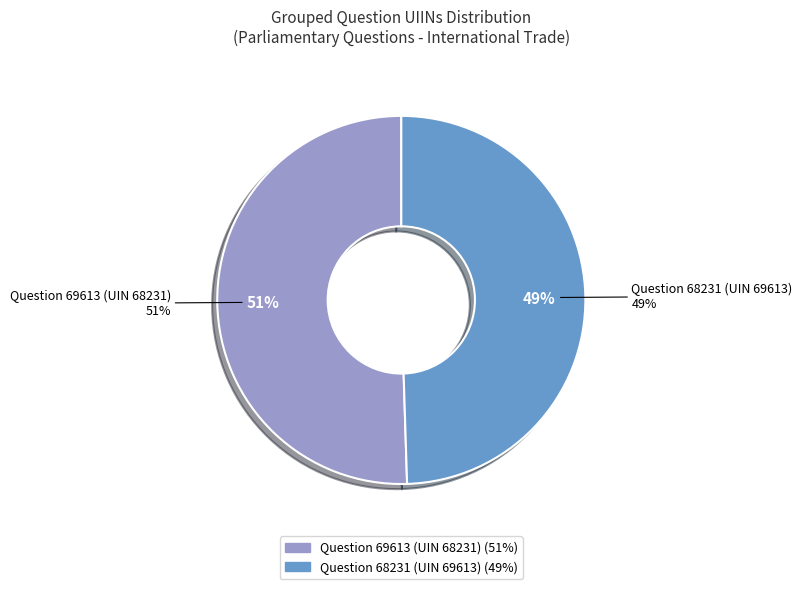

What is the ratio of the value at Question 68231 (UIN 69613) to the value at Question 69613 (UIN 68231)?

1.0